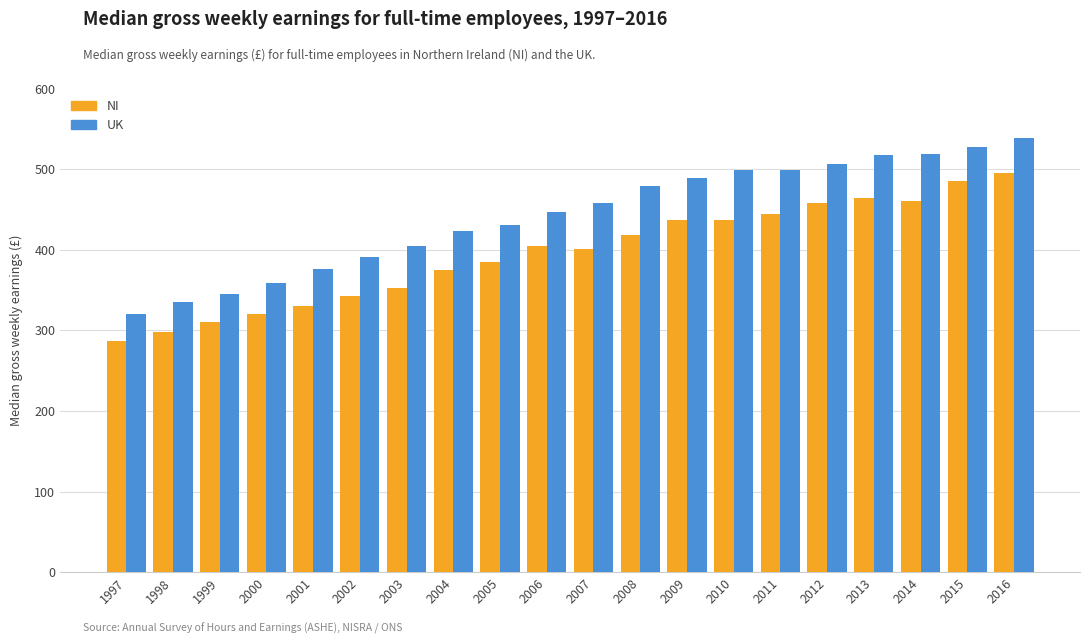

Is the value of UK at 1997 greater than the value of NI at 2009?

No